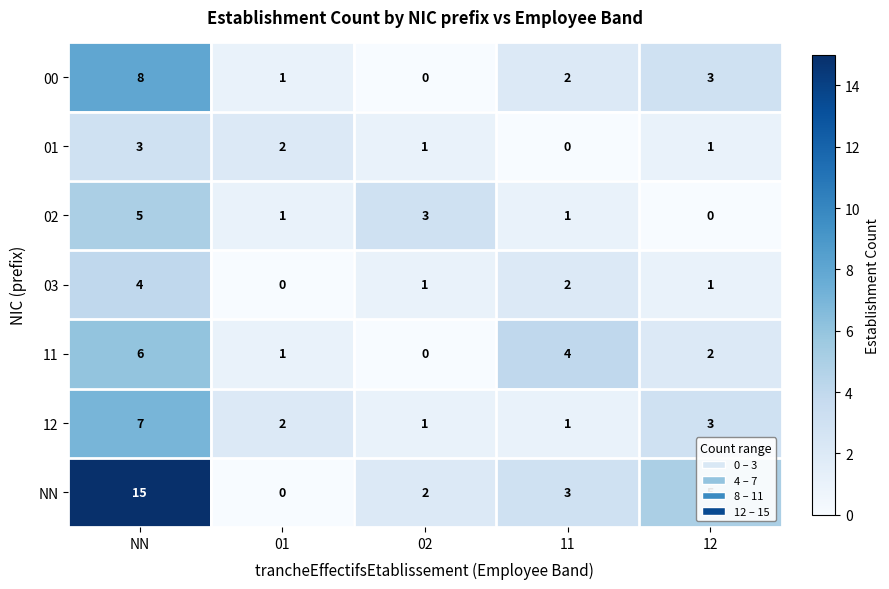

What is the sum of the NN values at 01 and 12?

5